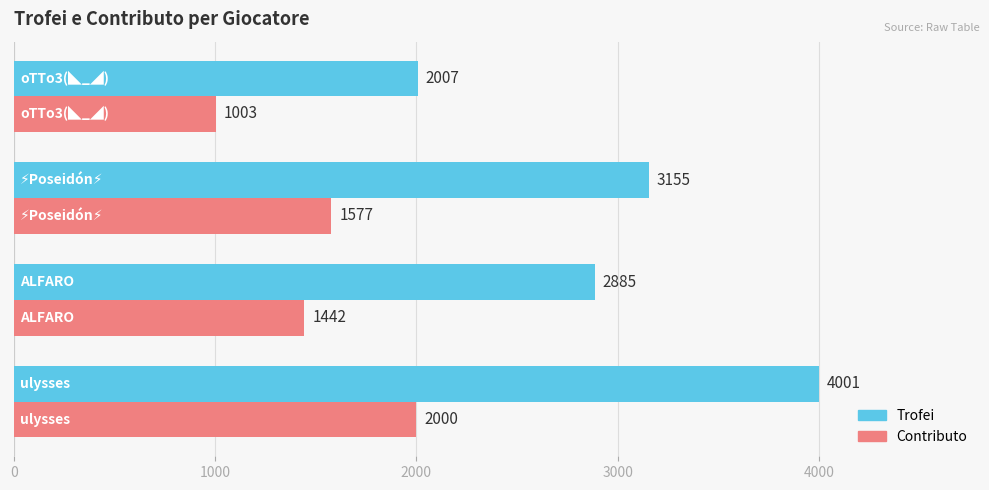

What is the difference between the maximum and minimum values in the Trofei series?

1994